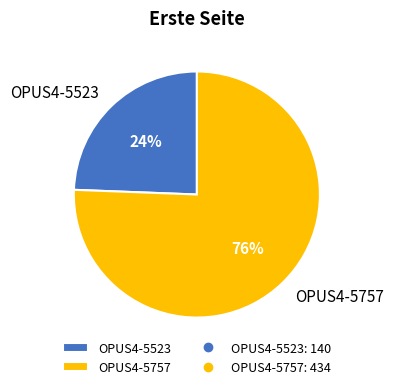

How many slices are in this pie chart?

2